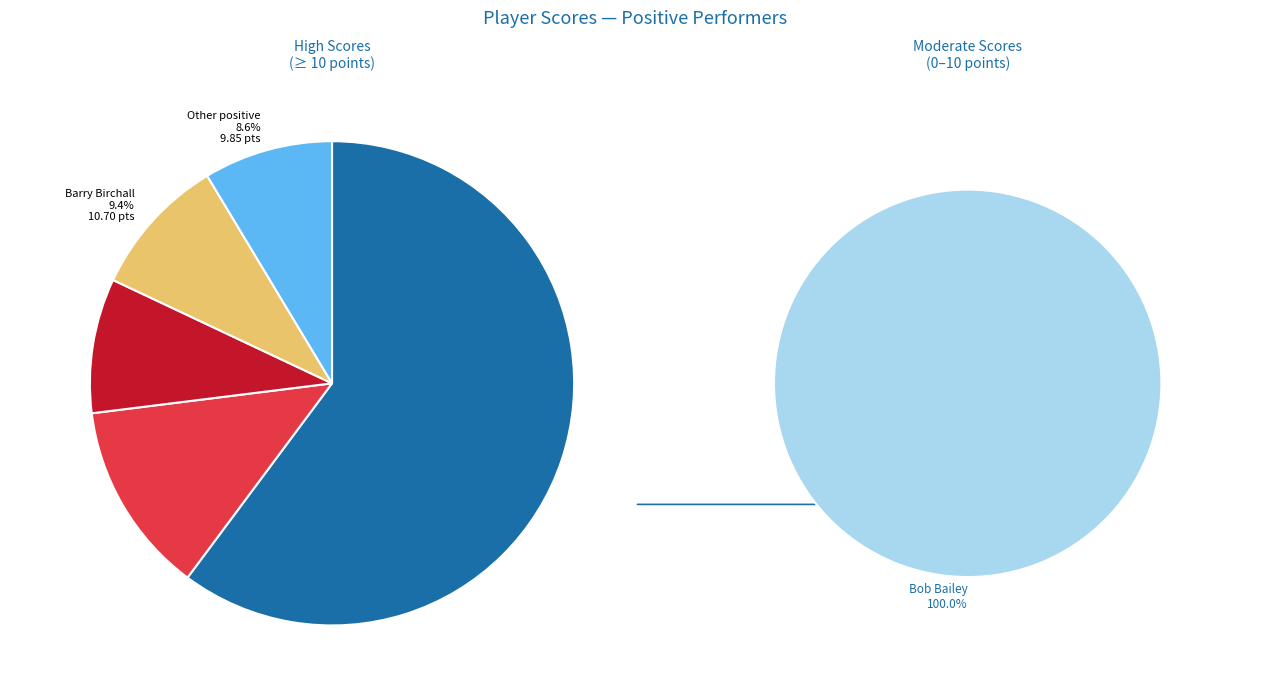

Which has a higher value, Alfie Davies or Bob Bailey?

Bob Bailey